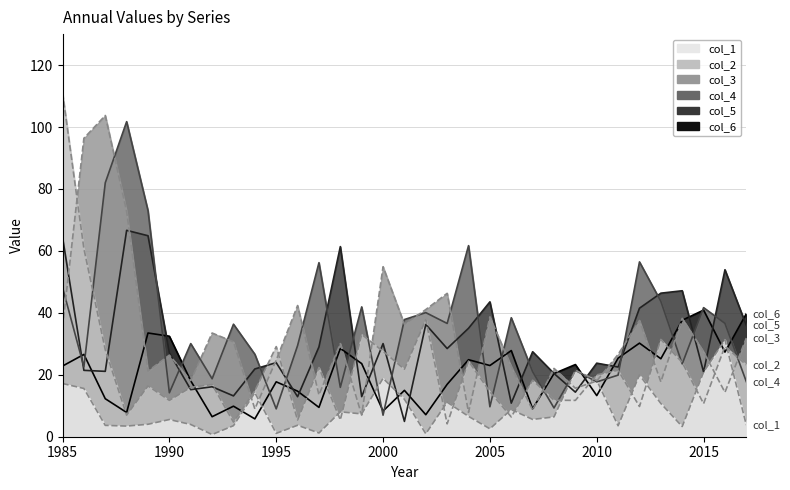

Reading left to right, what are all the values shown in this chart?

col_1: 1985=17.2	1986=15.6	1987=3.7	1988=3.4	1989=4.0	1990=5.5	1991=4.0	1992=0.7	1993=3.6	1994=14.2	1995=1.1	1996=3.7	1997=1.2	1998=8.0	1999=7.4	2000=18.9	2001=12.1	2002=1.0	2003=11.2	2004=6.6	2005=2.6	2006=8.8	2007=5.6	2008=6.4	2009=21.4	2010=18.2	2011=3.5	2012=19.9	2013=10.8	2014=3.3	2015=20.9	2016=31.4	2017=3.8
col_2: 1985=111.1	1986=60.7	1987=28.1	1988=7.0	1989=16.4	1990=11.7	1991=16.0	1992=16.9	1993=4.7	1994=14.8	1995=29.1	1996=5.4	1997=22.4	1998=5.4	1999=33.0	2000=27.6	2001=21.8	2002=37.8	2003=4.2	2004=24.4	2005=14.5	2006=6.4	2007=18.2	2008=11.8	2009=11.7	2010=20.0	2011=21.4	2012=9.8	2013=31.4	2014=24.0	2015=10.7	2016=29.1	2017=23.2
col_3: 1985=35.4	1986=96.4	1987=103.7	1988=72.8	1989=21.2	1990=26.3	1991=18.1	1992=33.5	1993=30.6	1994=9.0	1995=24.7	1996=42.4	1997=13.5	1998=30.1	1999=7.0	2000=54.9	2001=36.3	2002=41.1	2003=46.3	2004=7.9	2005=38.7	2006=22.7	2007=8.6	2008=22.1	2009=15.7	2010=18.0	2011=26.6	2012=37.5	2013=17.7	2014=38.2	2015=27.4	2016=14.3	2017=31.9
col_4: 1985=48.2	1986=22.5	1987=82.0	1988=101.7	1989=73.0	1990=14.2	1991=30.1	1992=18.7	1993=36.3	1994=26.6	1995=9.0	1996=29.4	1997=56.2	1998=15.9	1999=41.9	2000=7.0	2001=37.8	2002=40.1	2003=36.6	2004=61.7	2005=9.7	2006=38.4	2007=21.0	2008=9.3	2009=21.4	2010=17.7	2011=19.9	2012=56.5	2013=43.7	2014=23.5	2015=41.7	2016=36.6	2017=17.8
col_5: 1985=64.4	1986=21.4	1987=21.1	1988=66.6	1989=64.9	1990=27.1	1991=15.2	1992=16.1	1993=13.2	1994=21.9	1995=23.9	1996=12.9	1997=29.0	1998=61.4	1999=12.9	2000=30.1	2001=4.9	2002=36.2	2003=28.5	2004=35.0	2005=43.5	2006=10.8	2007=27.4	2008=20.4	2009=14.4	2010=23.8	2011=22.5	2012=41.5	2013=46.4	2014=47.1	2015=20.9	2016=53.9	2017=35.9
col_6: 1985=22.8	1986=26.6	1987=12.3	1988=7.8	1989=33.5	1990=32.5	1991=18.1	1992=6.5	1993=9.9	1994=5.8	1995=17.7	1996=14.7	1997=9.5	1998=28.5	1999=23.6	2000=8.3	2001=15.0	2002=7.1	2003=16.9	2004=24.9	2005=23.0	2006=27.8	2007=9.0	2008=20.4	2009=23.3	2010=13.3	2011=25.4	2012=30.2	2013=25.2	2014=37.6	2015=40.9	2016=27.3	2017=39.7